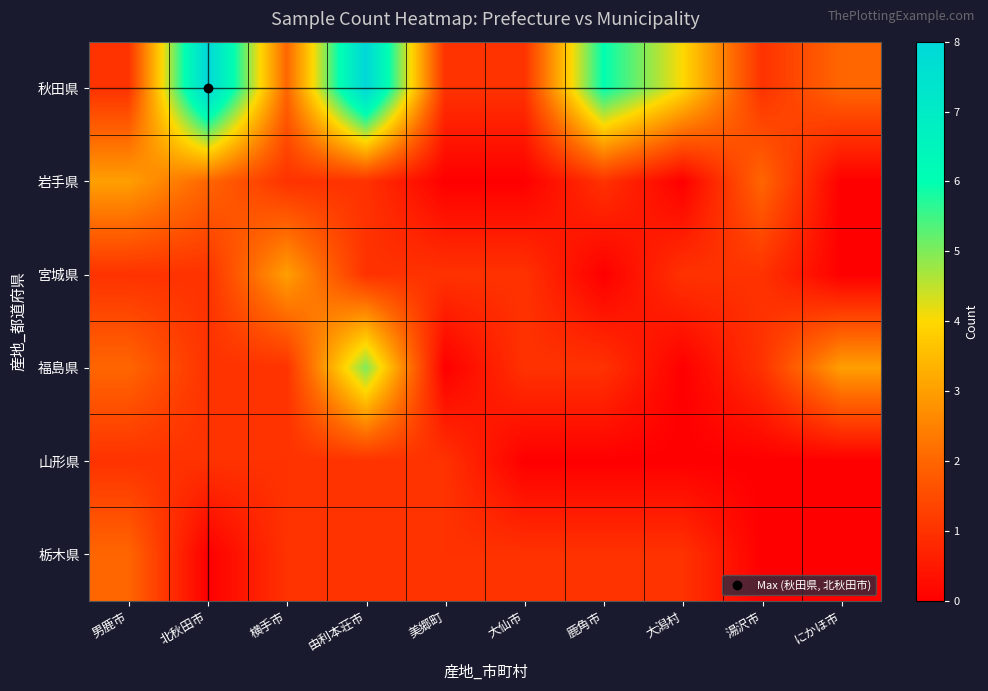

At which category is the sum across all series the highest?

由利本荘市